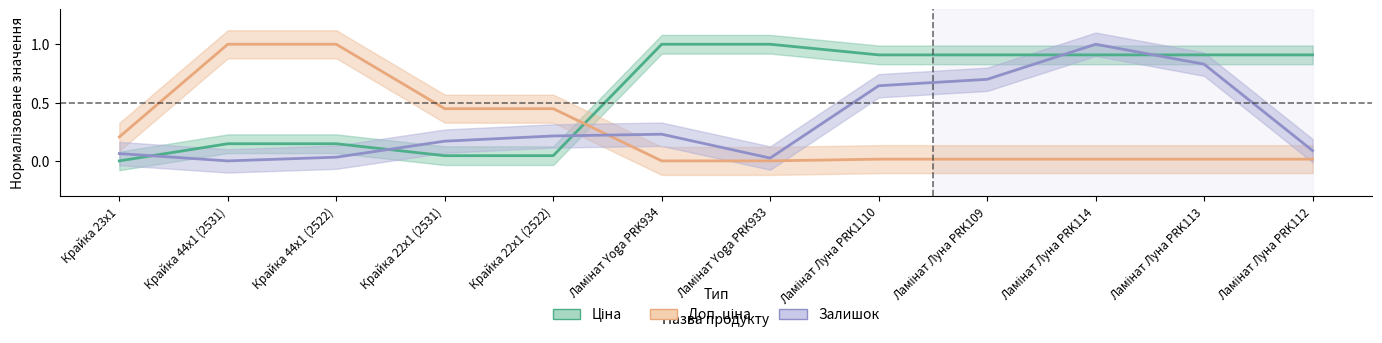

What are all the series names shown in the legend?

Ціна, Доп. ціна, Залишок